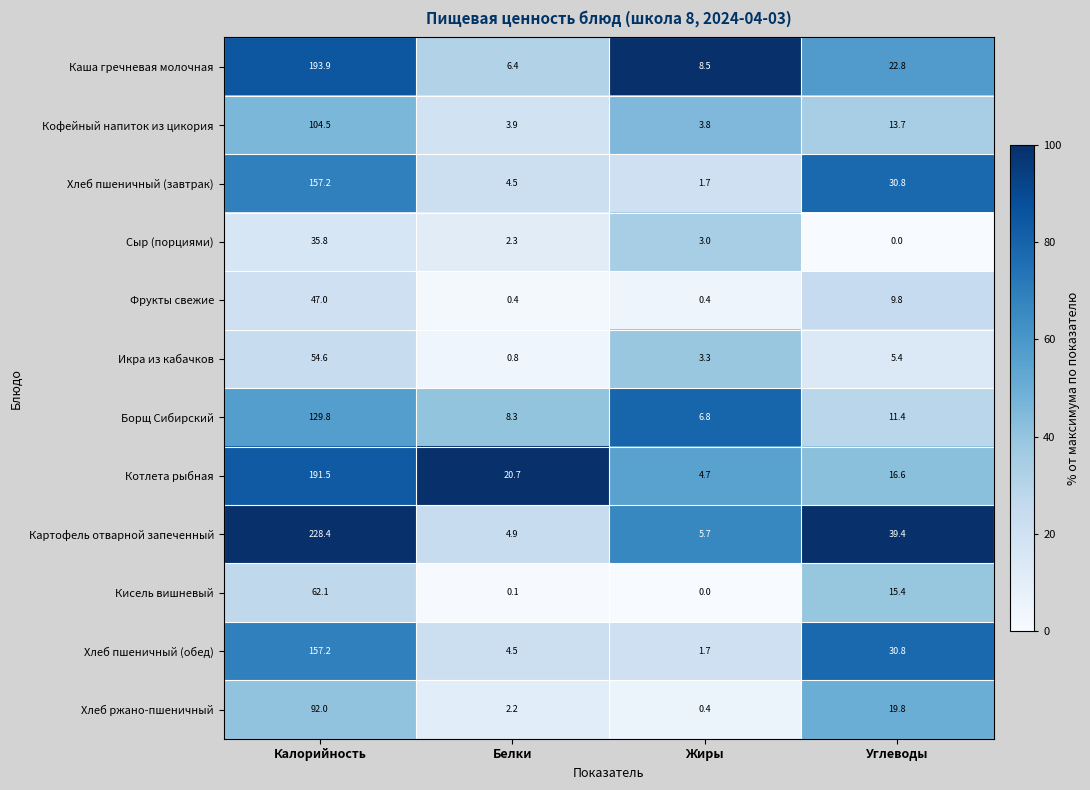

List the labels in order of Хлеб пшеничный (завтрак) value, smallest first.

Жиры, Белки, Углеводы, Калорийность